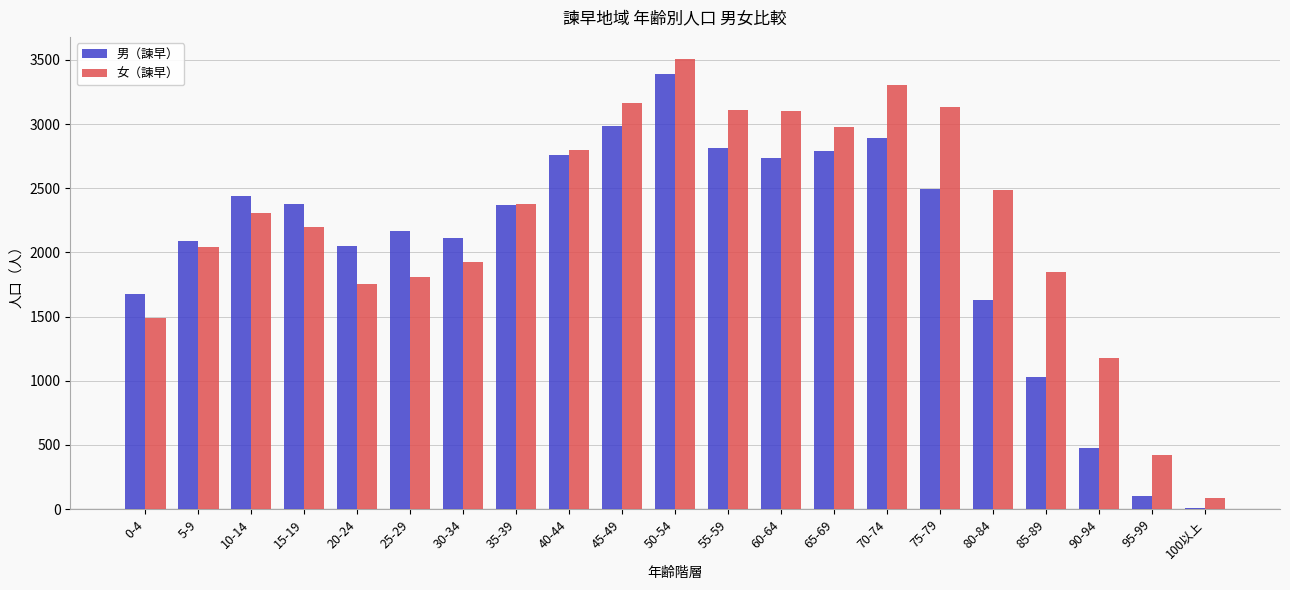

True or false: 男（諫早） has a value of 478 at 90-94.

True